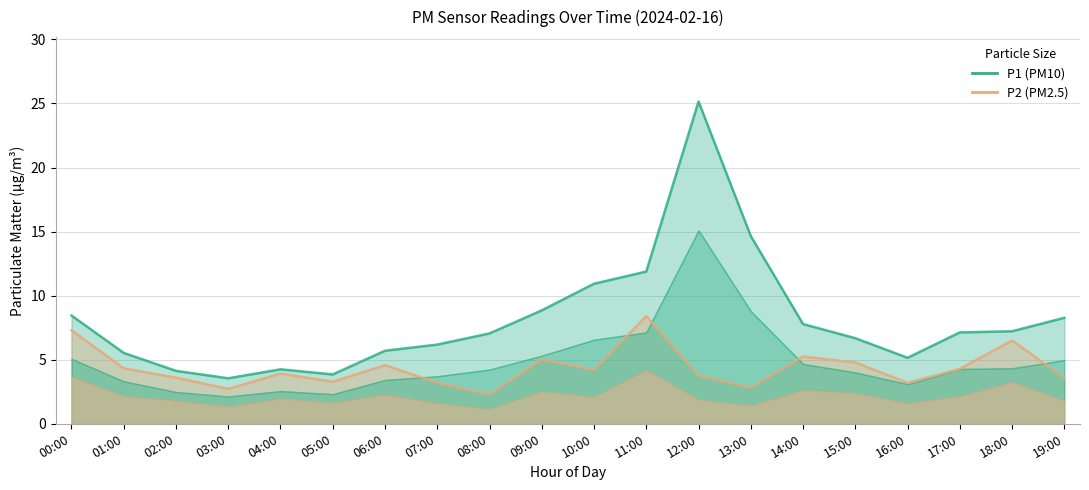

The P1 (PM10) series shows 19.2 at 10:00. True or false?

False